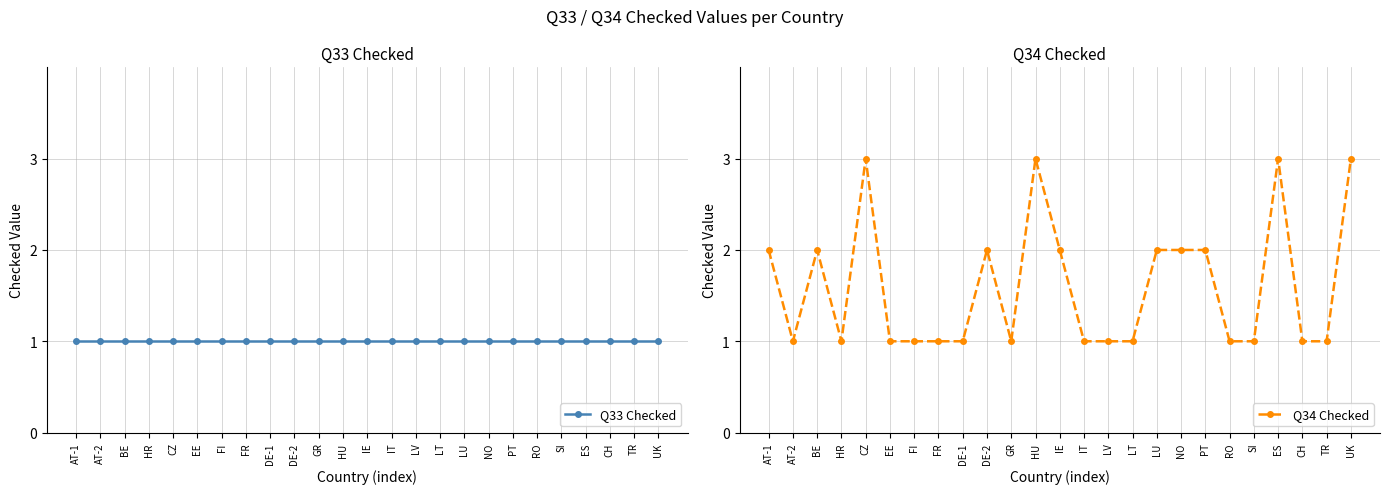

Count the number of data series in this chart.

2